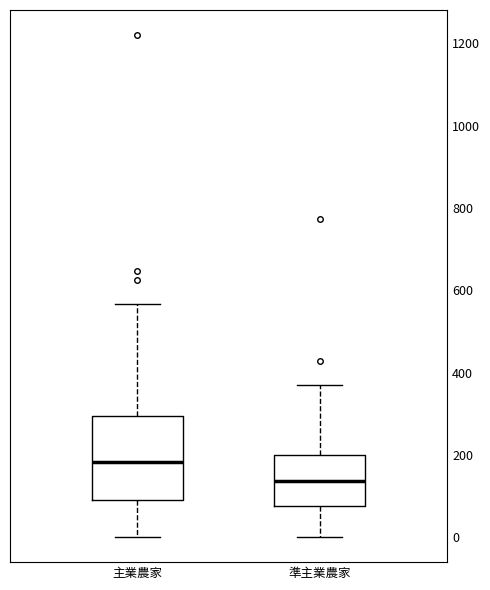

Which box is the tallest, from its lower edge to its upper edge?

主業農家